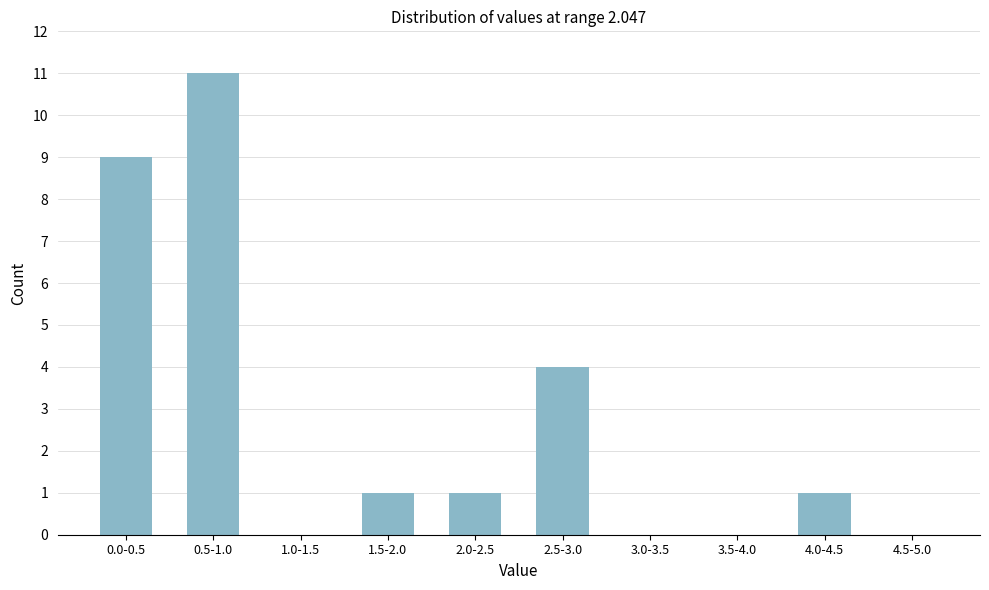

Reading left to right, what are all the values shown in this chart?

0.0-0.5=9	0.5-1.0=11	1.0-1.5=0	1.5-2.0=1	2.0-2.5=1	2.5-3.0=4	3.0-3.5=0	3.5-4.0=0	4.0-4.5=1	4.5-5.0=0